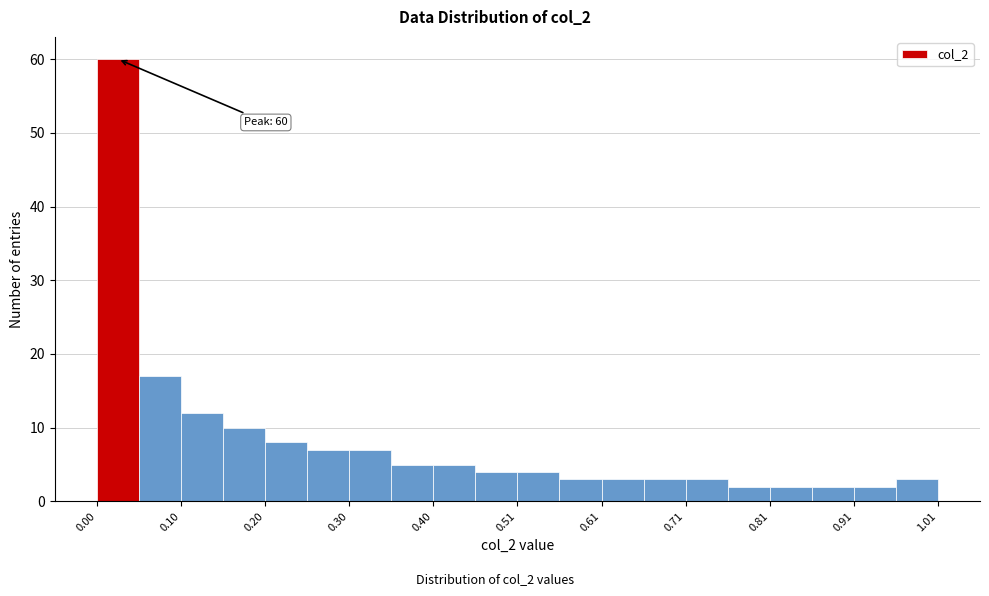

Read against the x-axis, roughly where is the centre of the tallest bar?

0.02